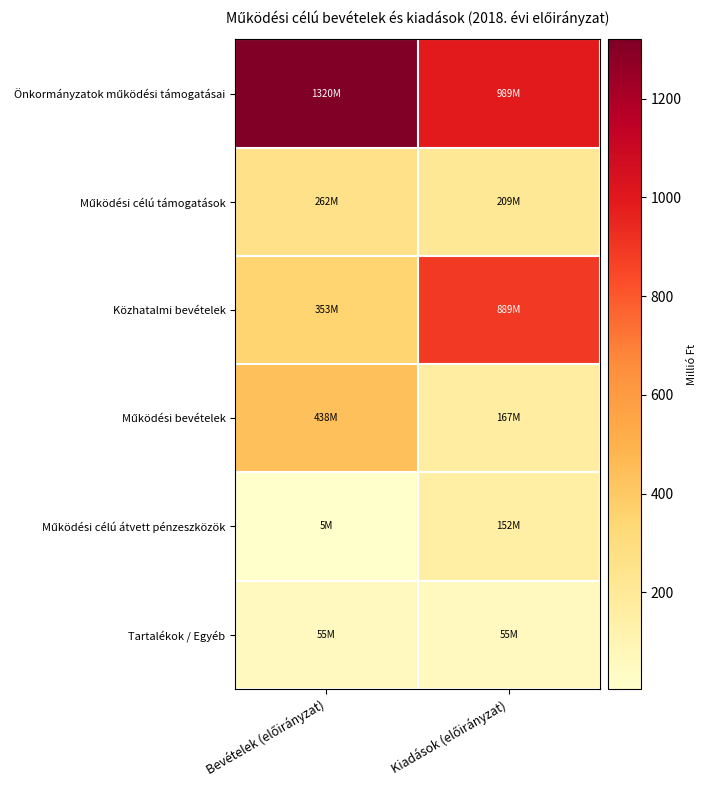

What is the minimum value shown in the chart?

4.8